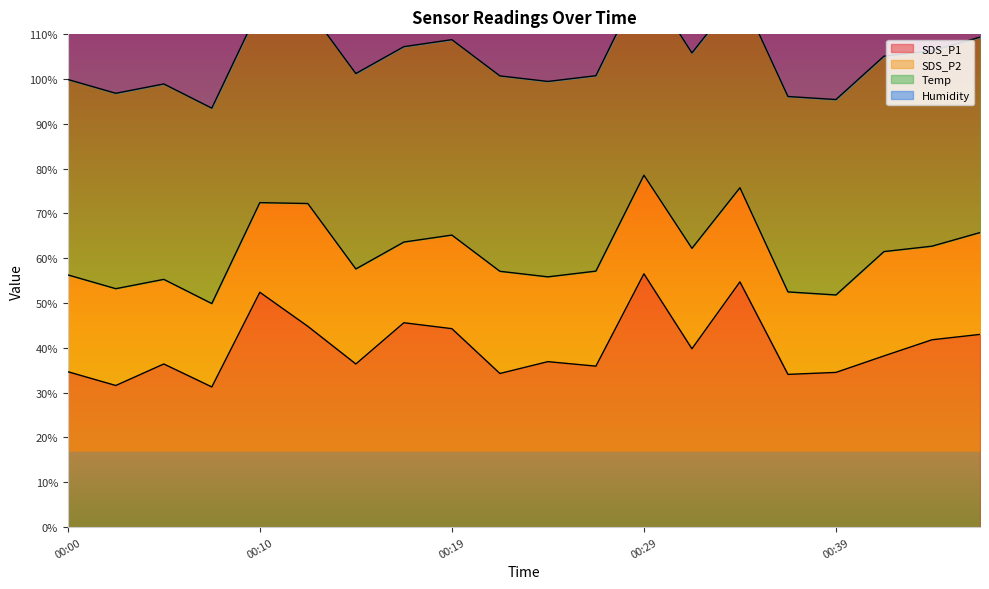

Which series has the largest range (max minus min)?

SDS_P1